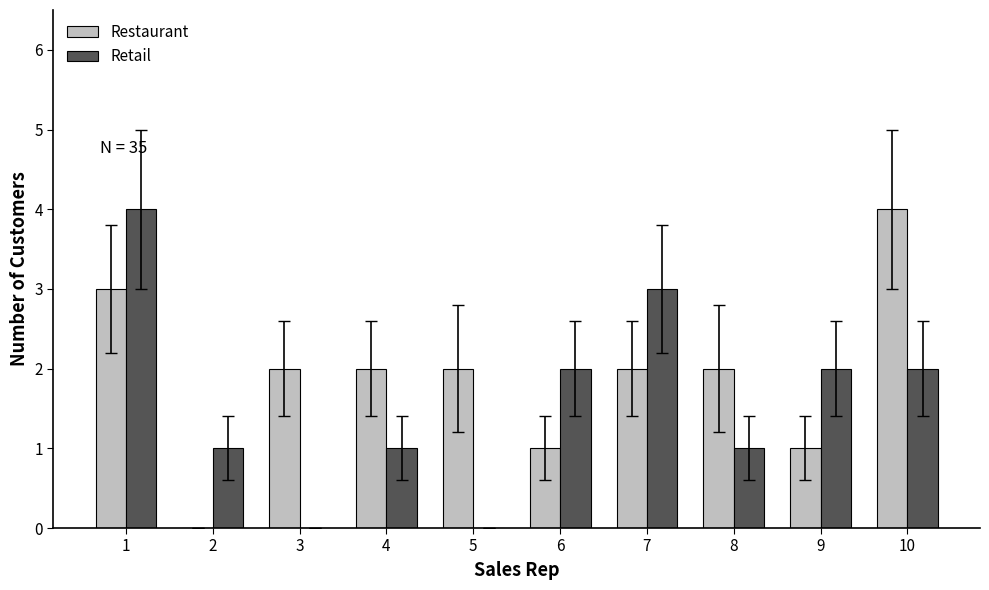

Count the number of categories in the chart.

10